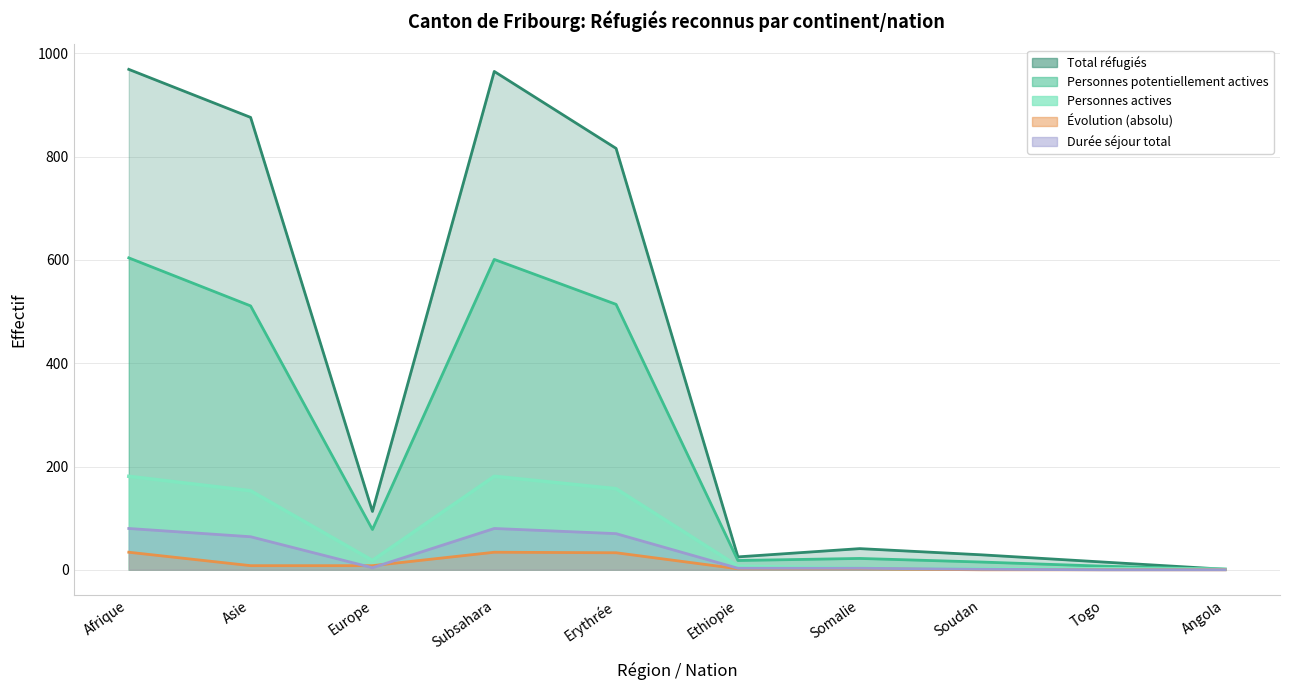

How many data points in Personnes actives are less than 18?

5